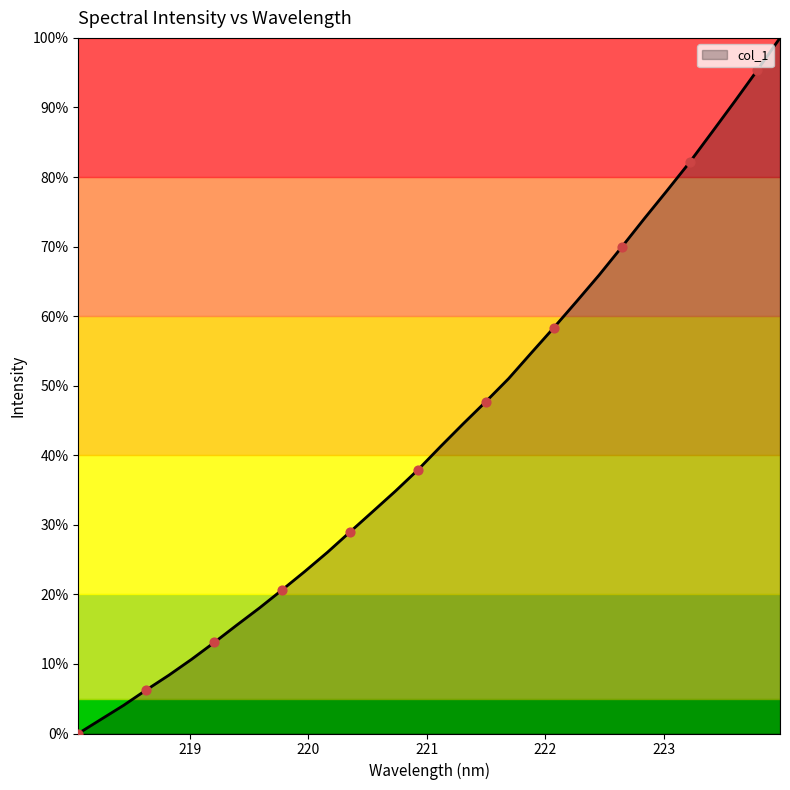

What is the maximum value shown in the chart?

100.0